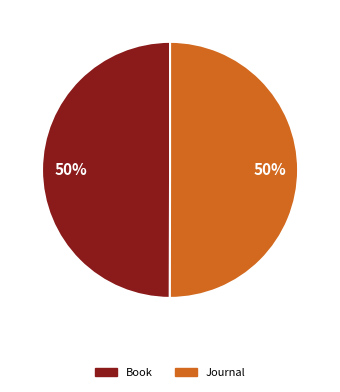

Do Journal and Book together represent more than half of the pie?

Yes